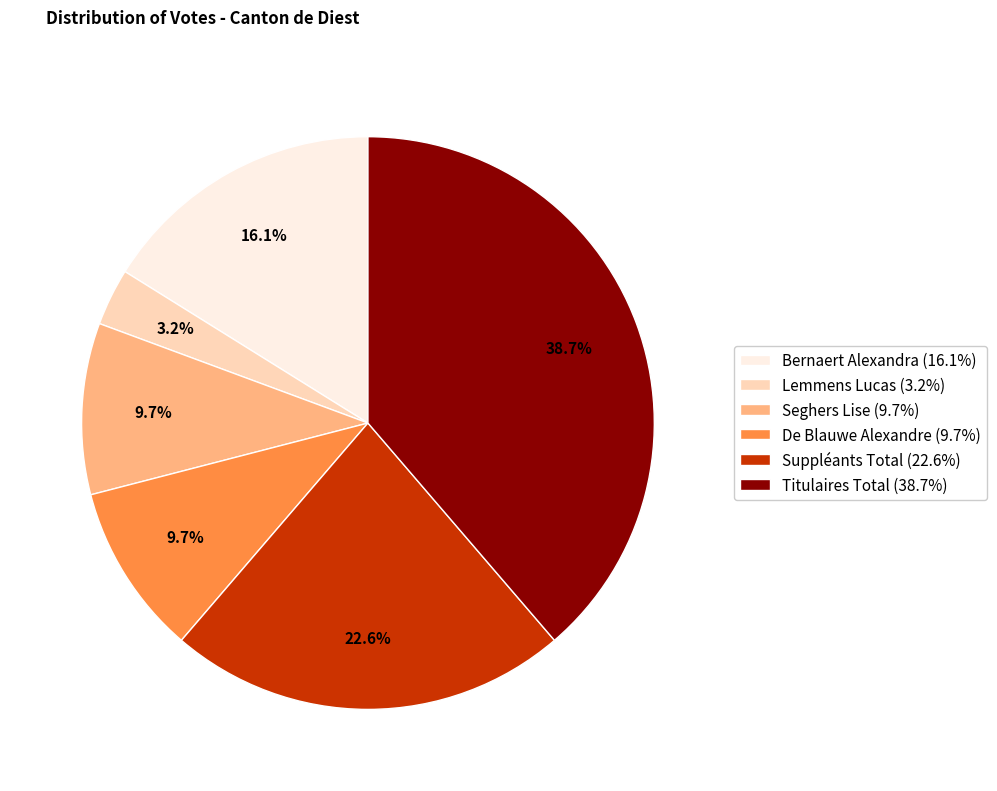

What percentage do Suppléants Total and Titulaires Total together represent?

61.3%